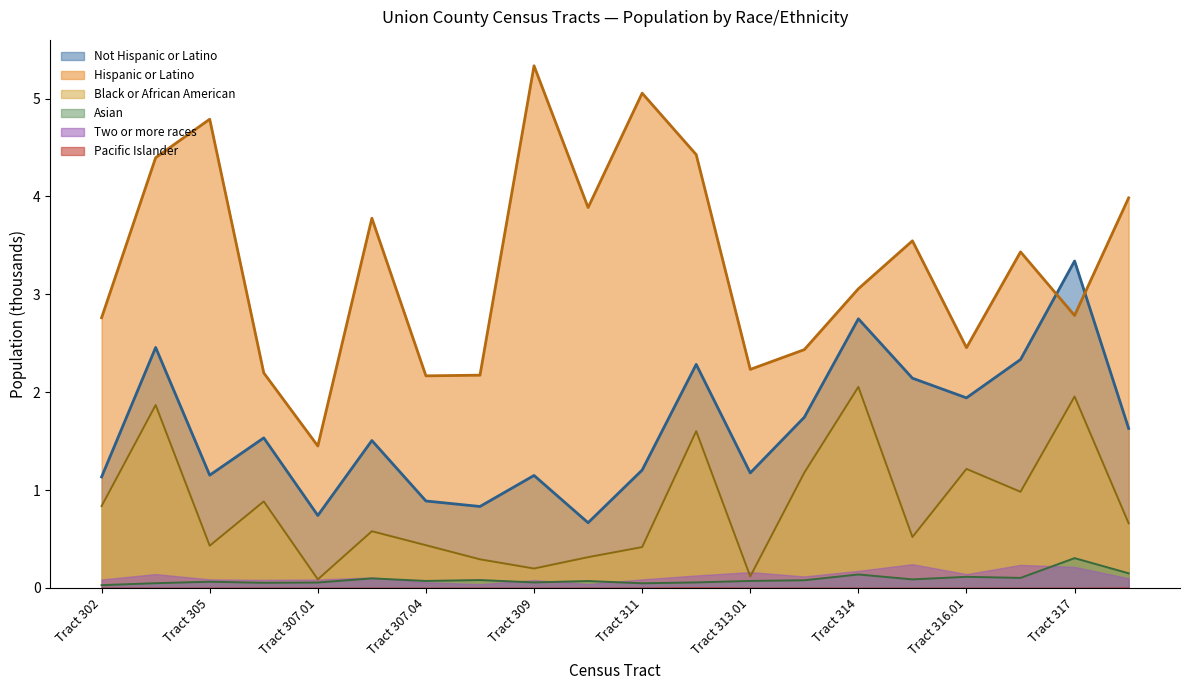

How many interior local valleys does the Not Hispanic or Latino series have?

6